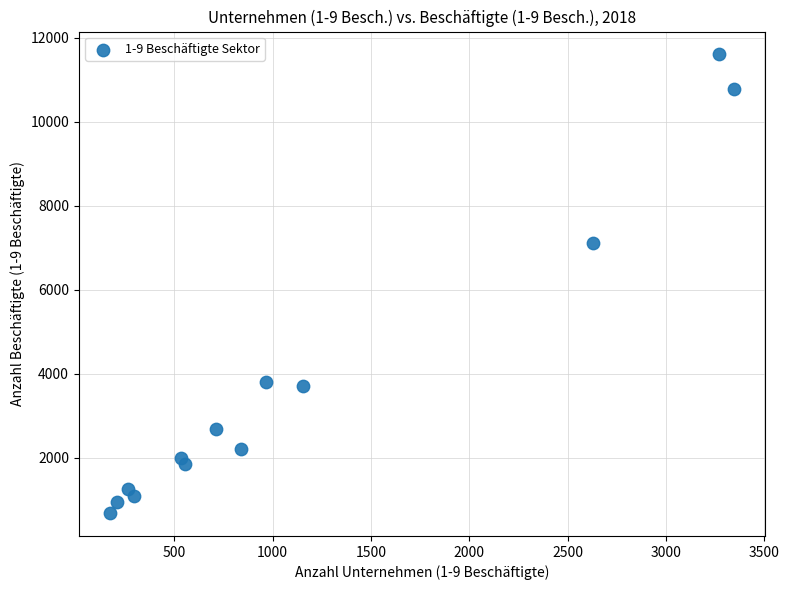

What Y value in the scatter plot is closest to 6143?

7103